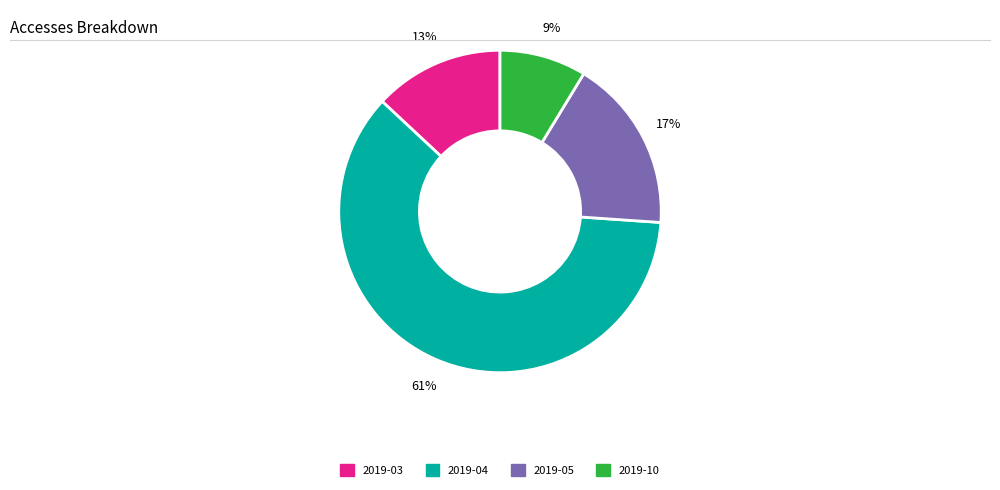

What is the ratio of the value at 2019-04 to the value at 2019-03?

4.7